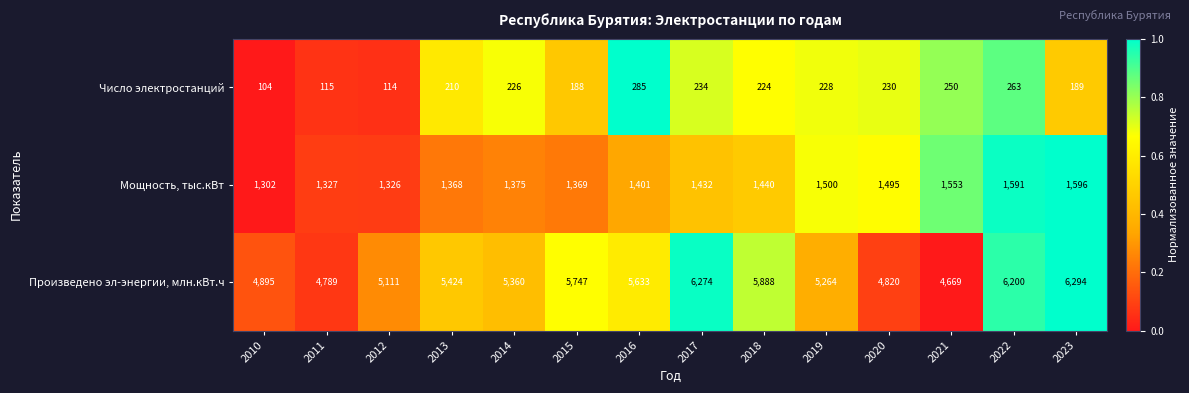

Where is Число электростанций nearest to the value 194?

2023